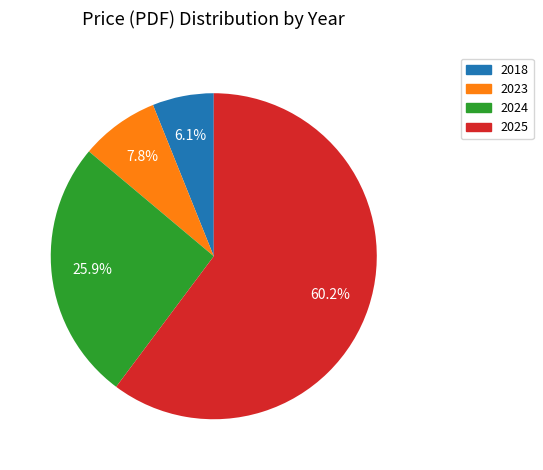

Is there a majority slice in this chart?

Yes